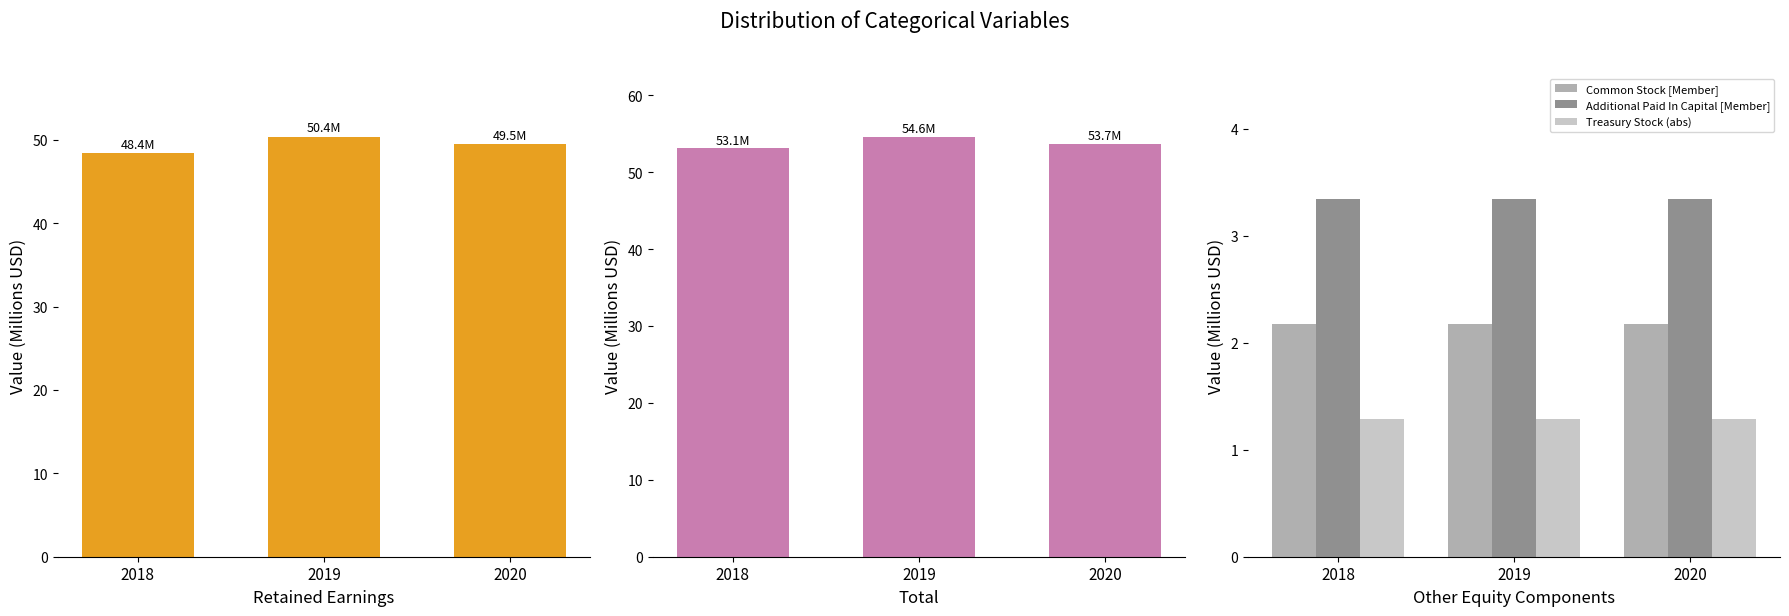

How many groups of bars are there?

3